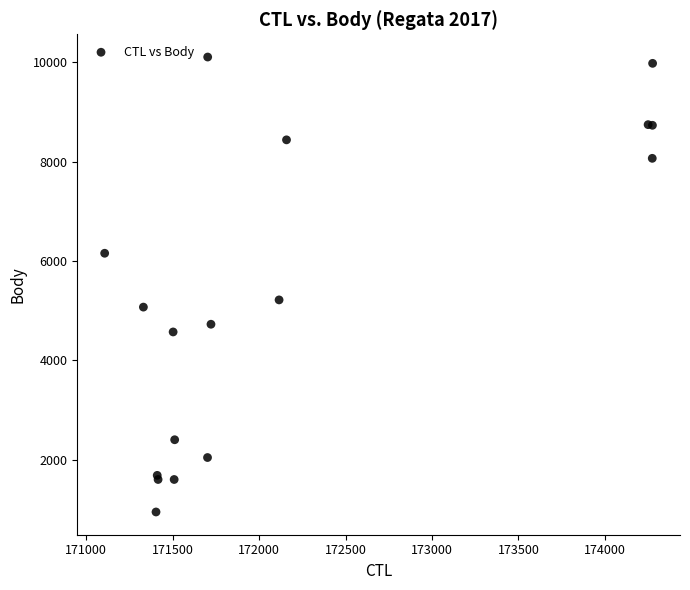

What Y value in the scatter plot is closest to 5525?

5215